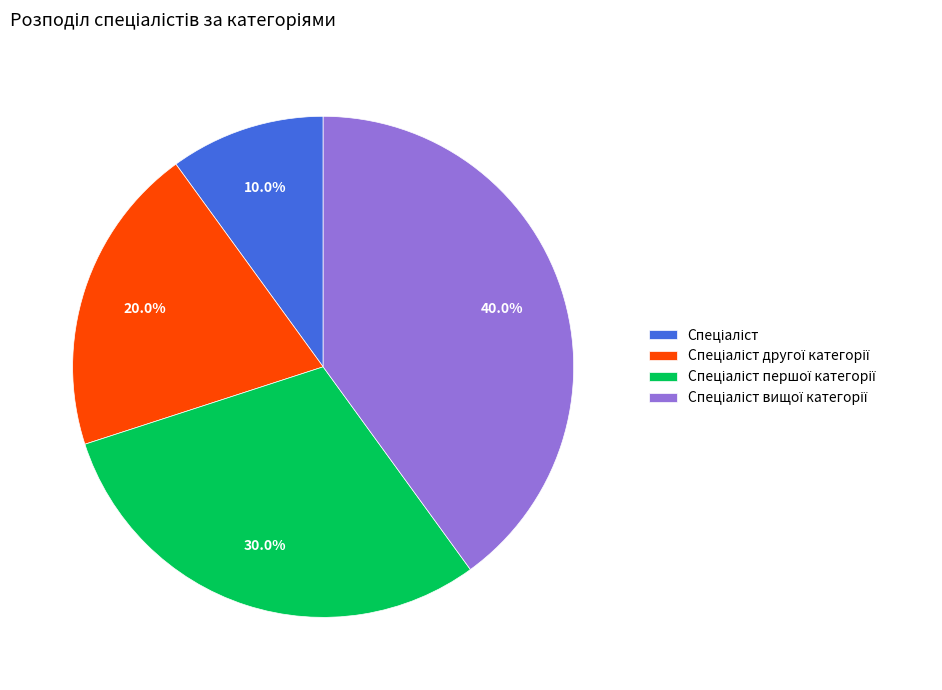

Is there any slice that represents more than half of the pie?

No